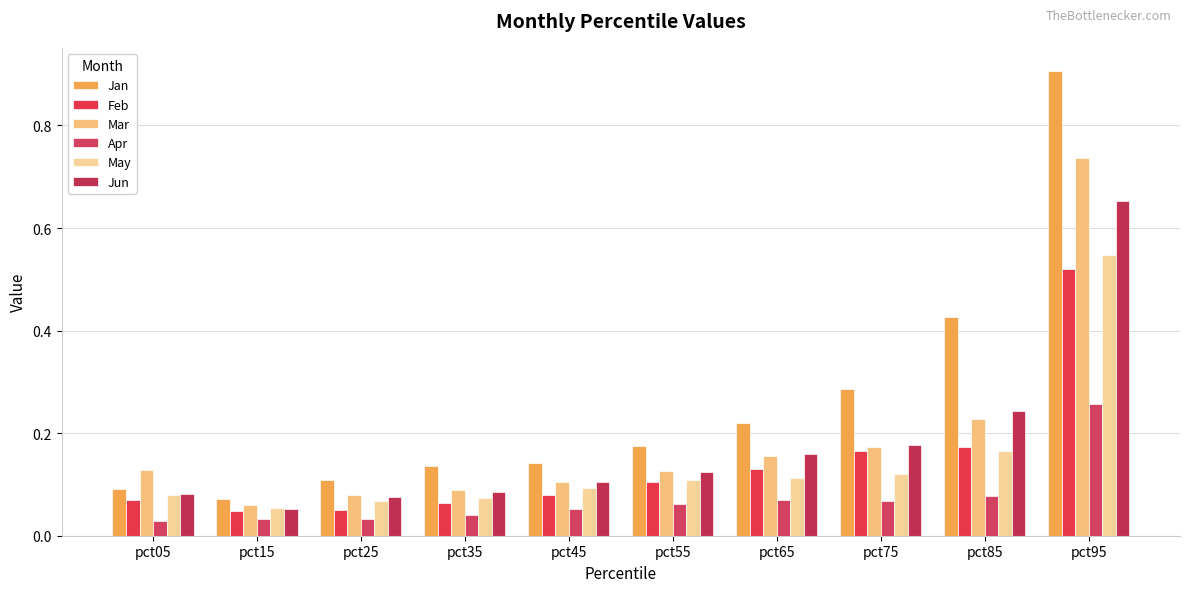

What is the total value across all series at pct65?

0.8